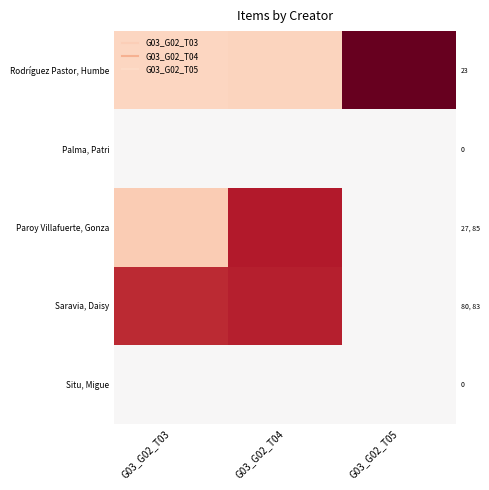

Is it true that Situ, Migue equals 0 at G03_G02_T03?

True